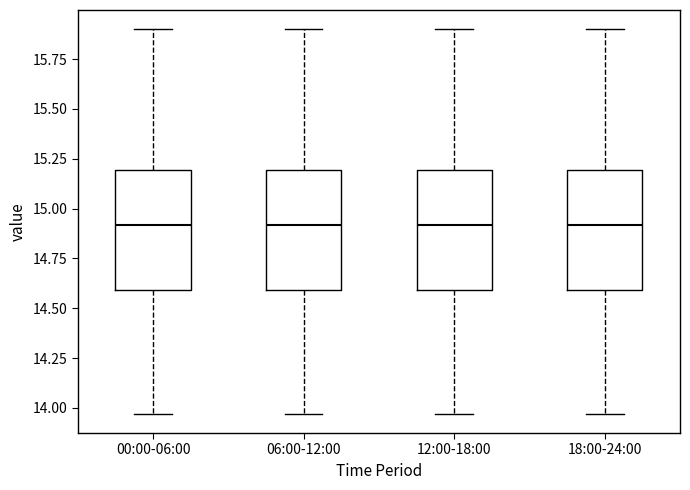

Where does the lower whisker of the box for 12:00-18:00 end on the y-axis? The values are not printed on the chart, so give them approximately, as read against the axis.

13.95